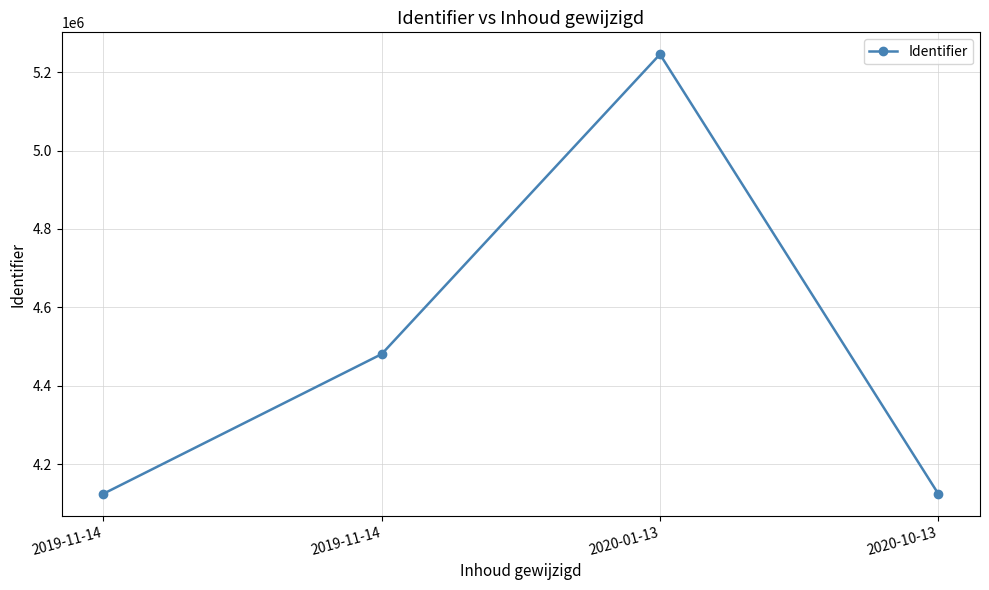

Count the number of data series in this chart.

1